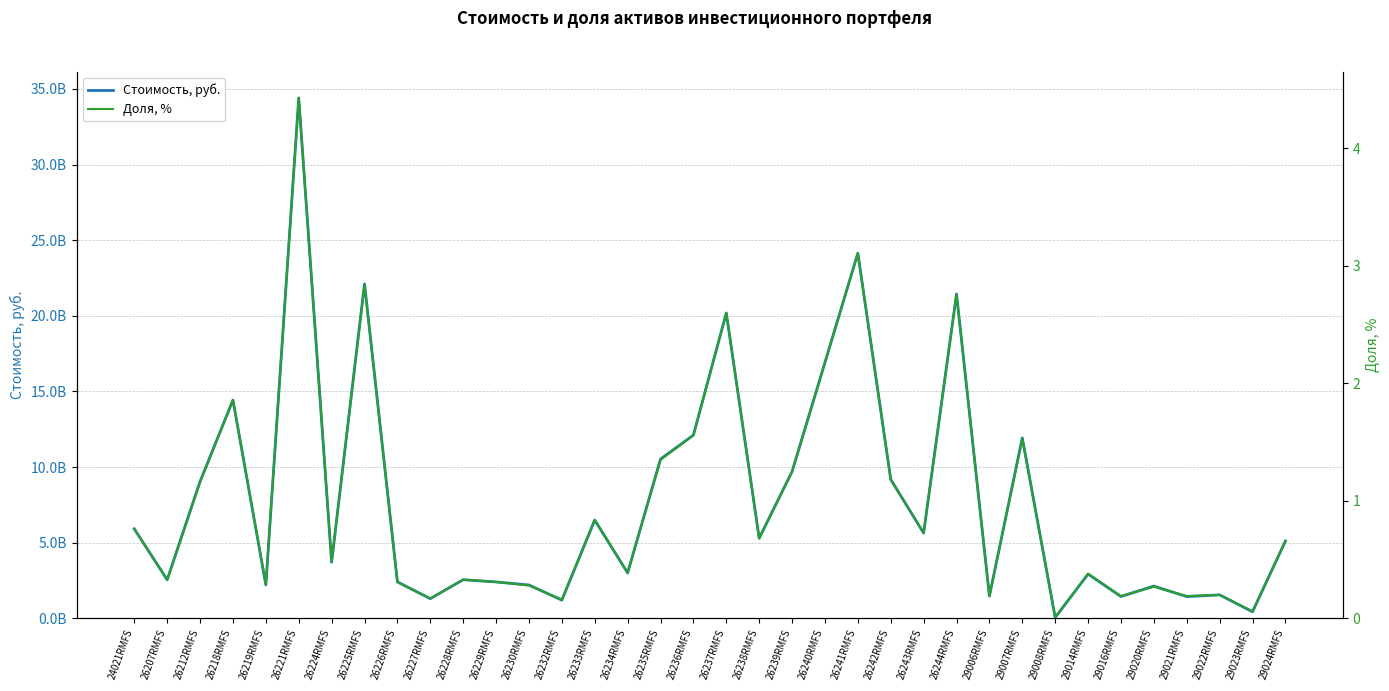

At how many categories does at least one series exceed 28133501786?

1